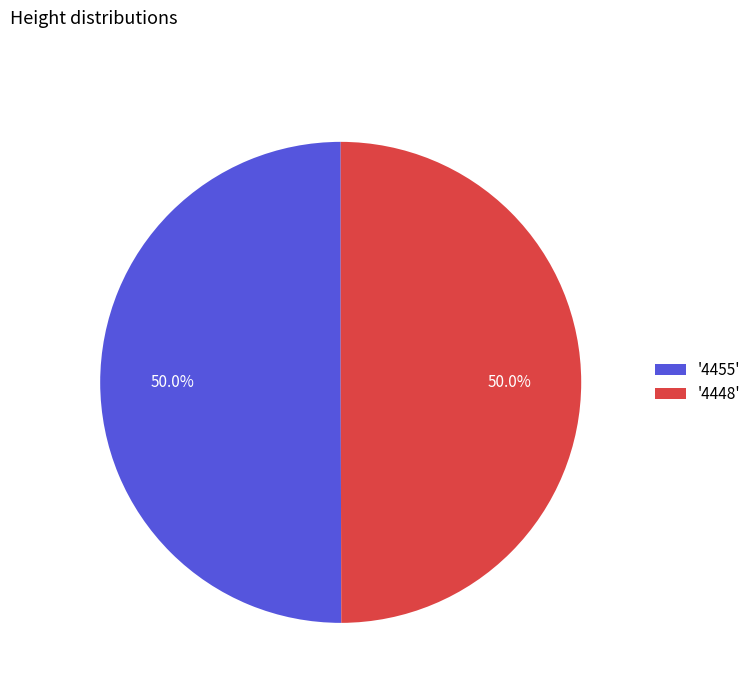

What is the ratio of the value at '4455' to the value at '4448'?

1.0